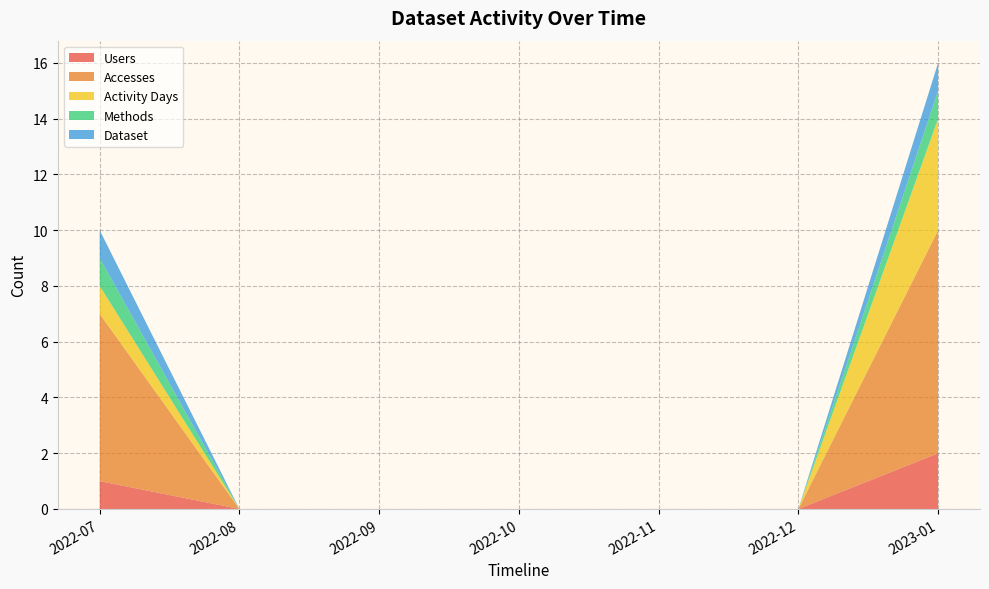

Reading left to right, transcribe all the data shown in this chart.

Users: 1	0	0	0	0	0	2
Accesses: 6	0	0	0	0	0	8
Activity Days: 1	0	0	0	0	0	4
Methods: 1	0	0	0	0	0	1
Dataset: 1	0	0	0	0	0	1